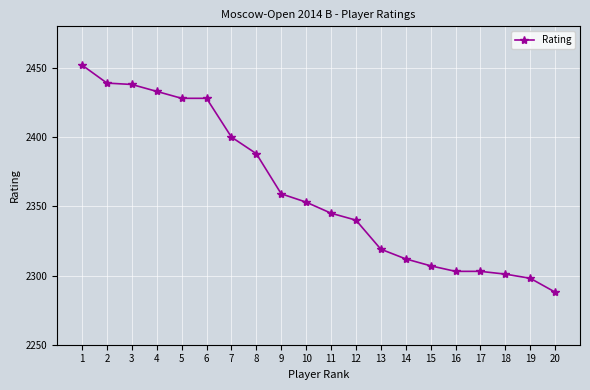

What is the smallest value displayed?

2288